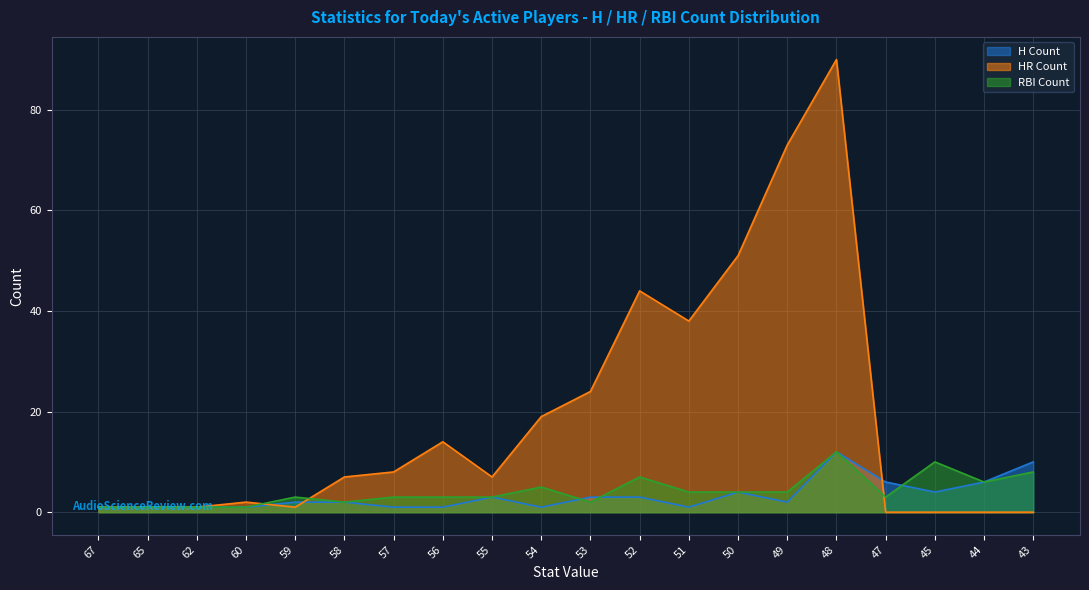

Rank the categories by HR Count value from highest to lowest.

48, 49, 50, 52, 51, 53, 54, 56, 57, 58, 55, 60, 67, 65, 62, 59, 47, 45, 44, 43